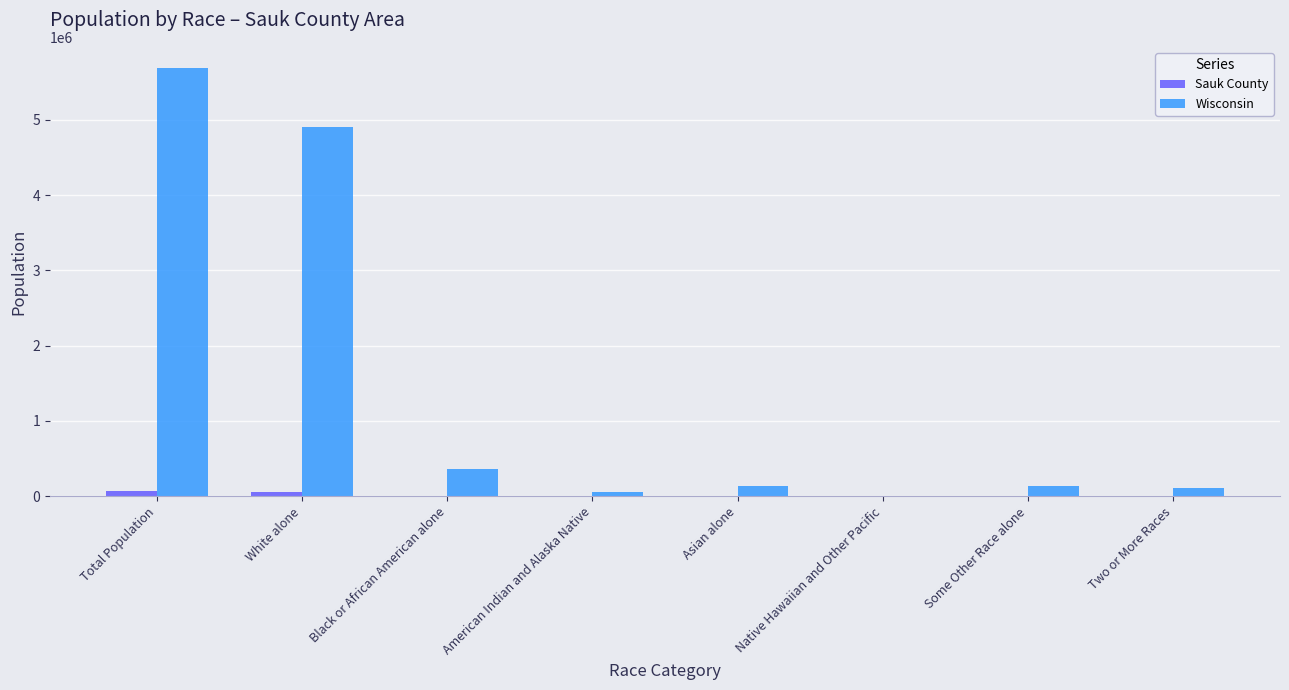

Which category has the highest value across all series?

Total Population